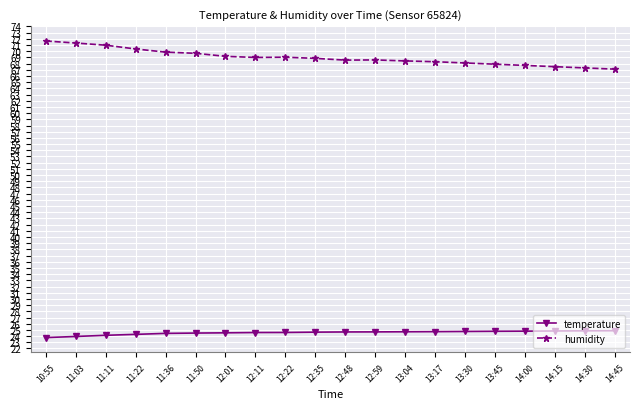

What position from the left is 12:01?

7